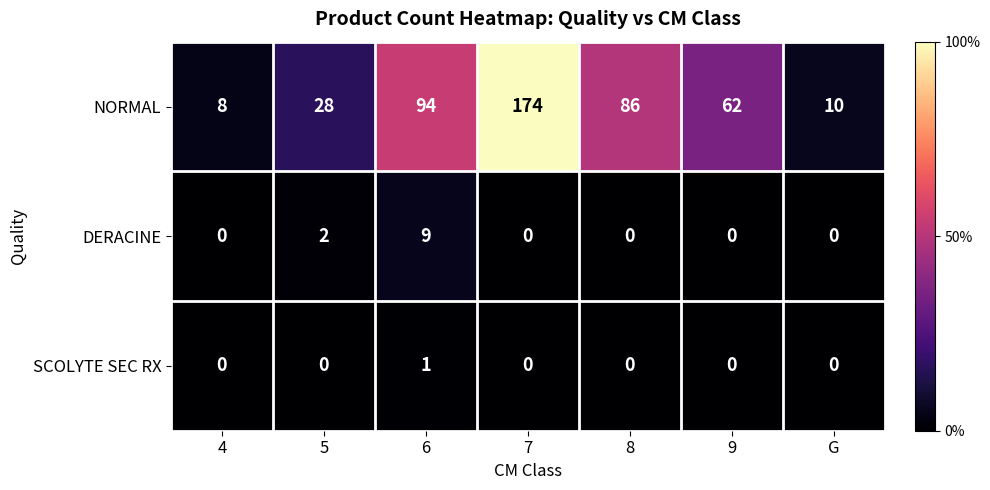

Reading left to right, list all the values displayed in this chart.

NORMAL: 4=8	5=28	6=94	7=174	8=86	9=62	G=10
DERACINE: 4=0	5=2	6=9	7=0	8=0	9=0	G=0
SCOLYTE SEC RX: 4=0	5=0	6=1	7=0	8=0	9=0	G=0